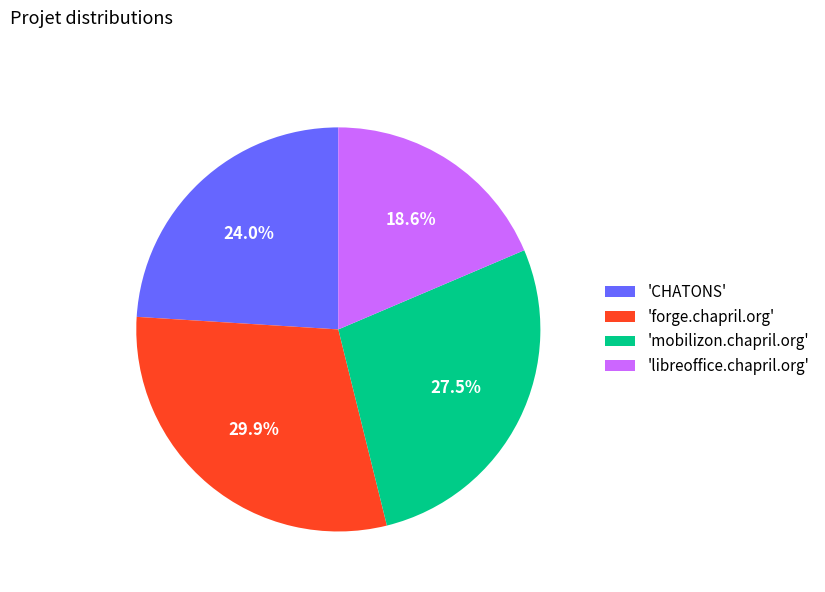

What is the largest slice in the pie chart?

'forge.chapril.org'